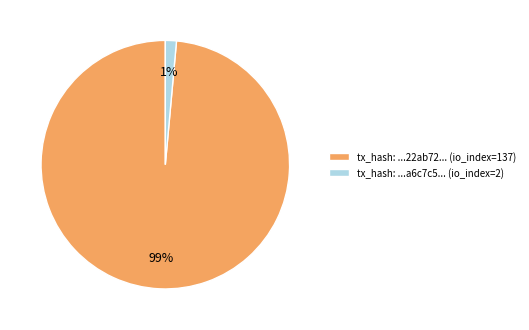

What percentage is the tx_hash: ...a6c7c5... (io_index=2) slice, to the nearest percent?

1%